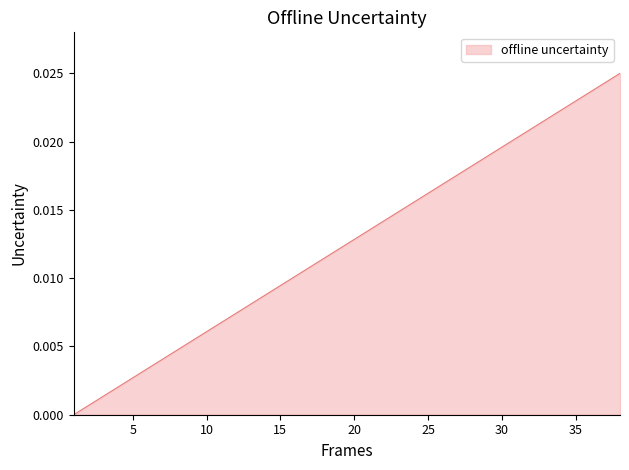

List the labels in order of value, largest first.

38, 37, 36, 35, 34, 33, 32, 31, 30, 29, 28, 27, 26, 25, 24, 23, 22, 21, 20, 19, 18, 17, 16, 15, 14, 13, 12, 11, 10, 9, 8, 7, 6, 5, 4, 3, 2, 1